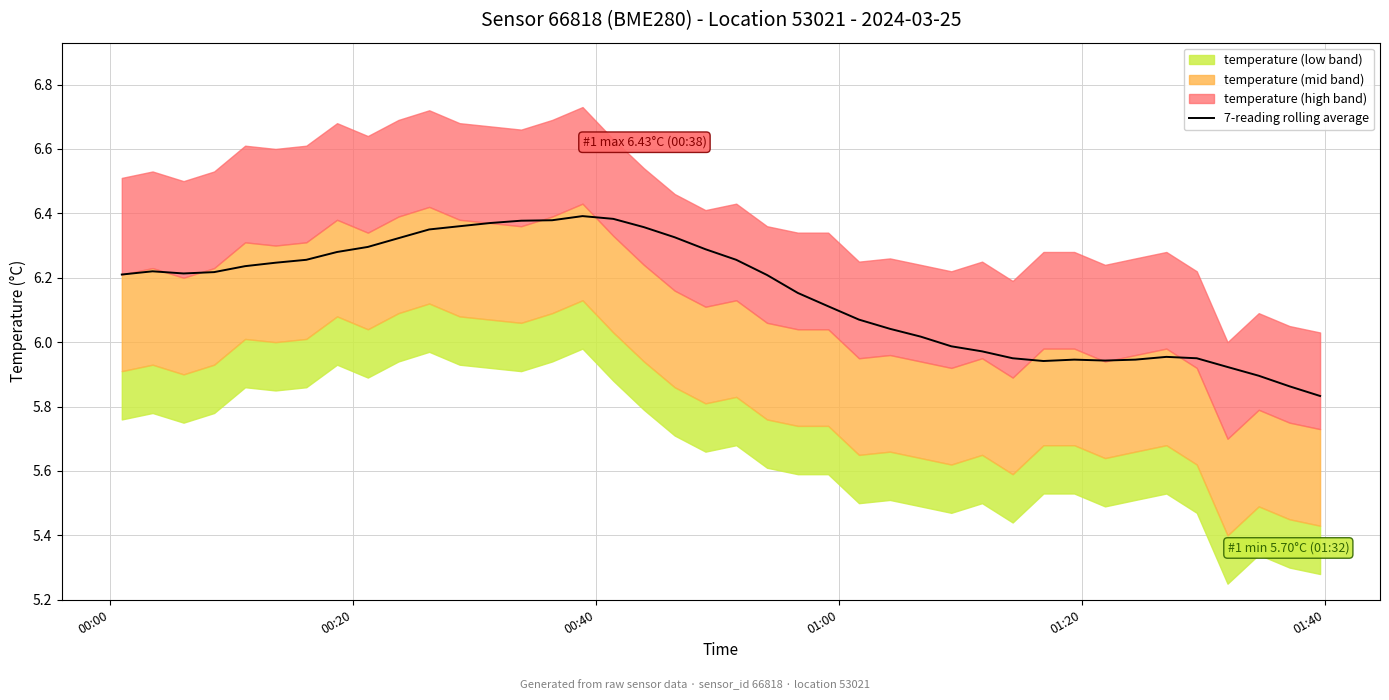

Count the number of categories in the chart.

40